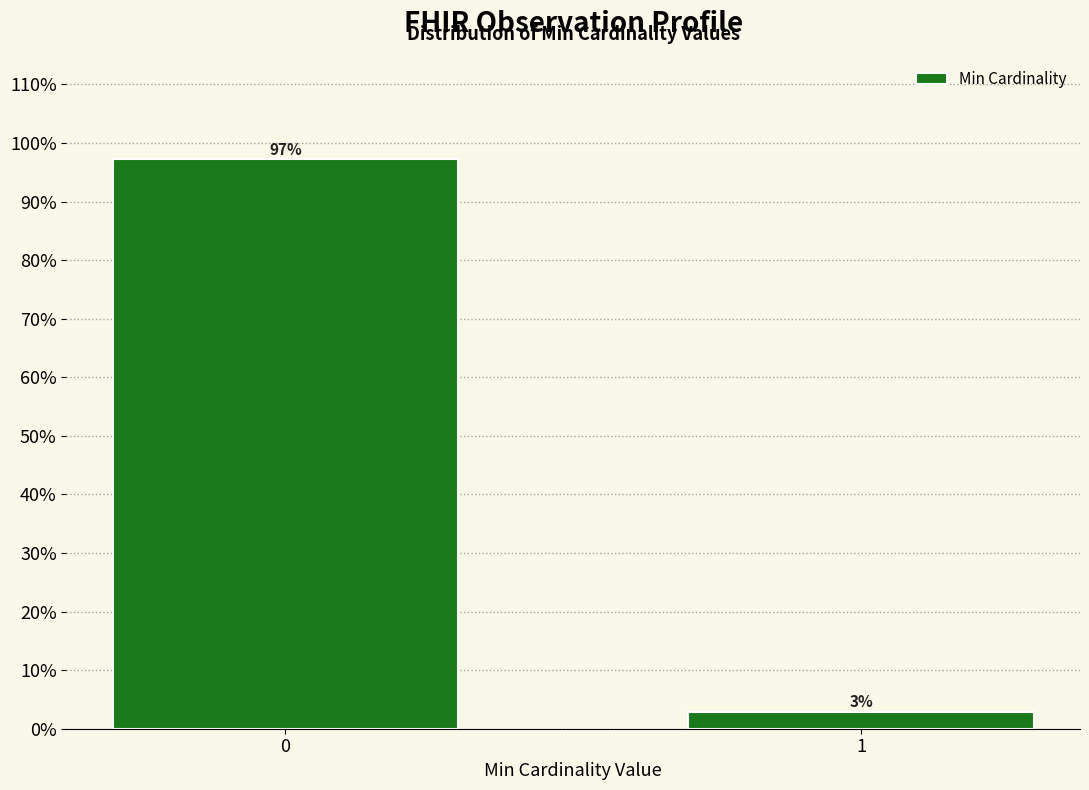

List the labels in order of value, largest first.

0, 1